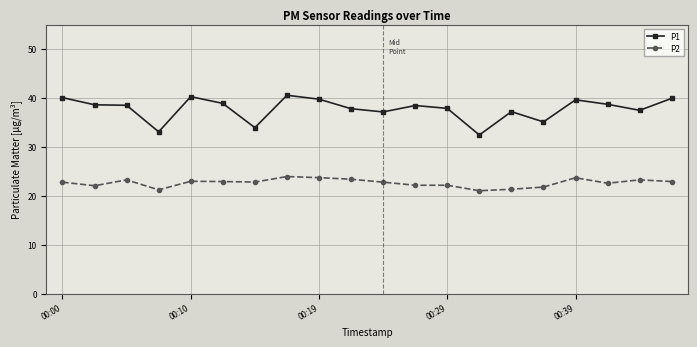

True or false: P2 and P1 cross at least once.

False